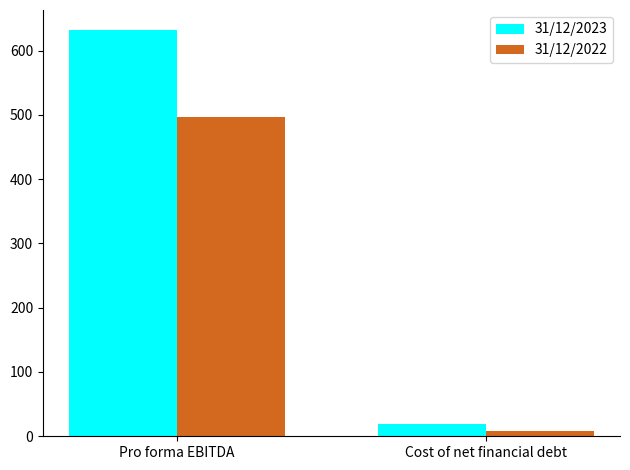

What is the value of the 31/12/2023 bar at the 2nd from the left?

19.5